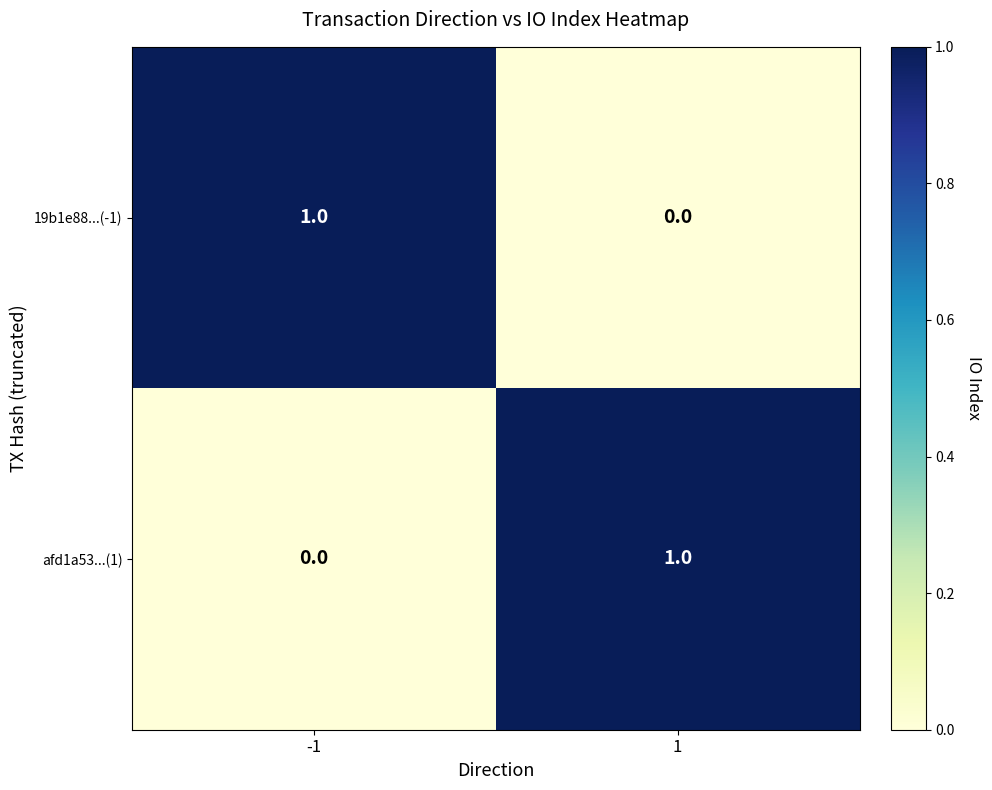

List the labels in order of afd1a53...(1) value, largest first.

1, -1